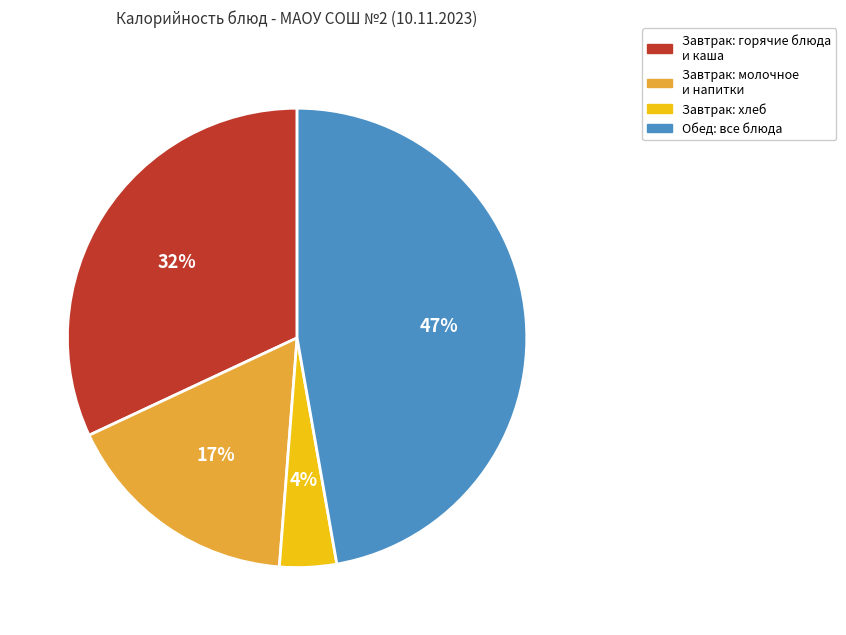

Is it true that Завтрак: хлеб is 10% of the pie?

False